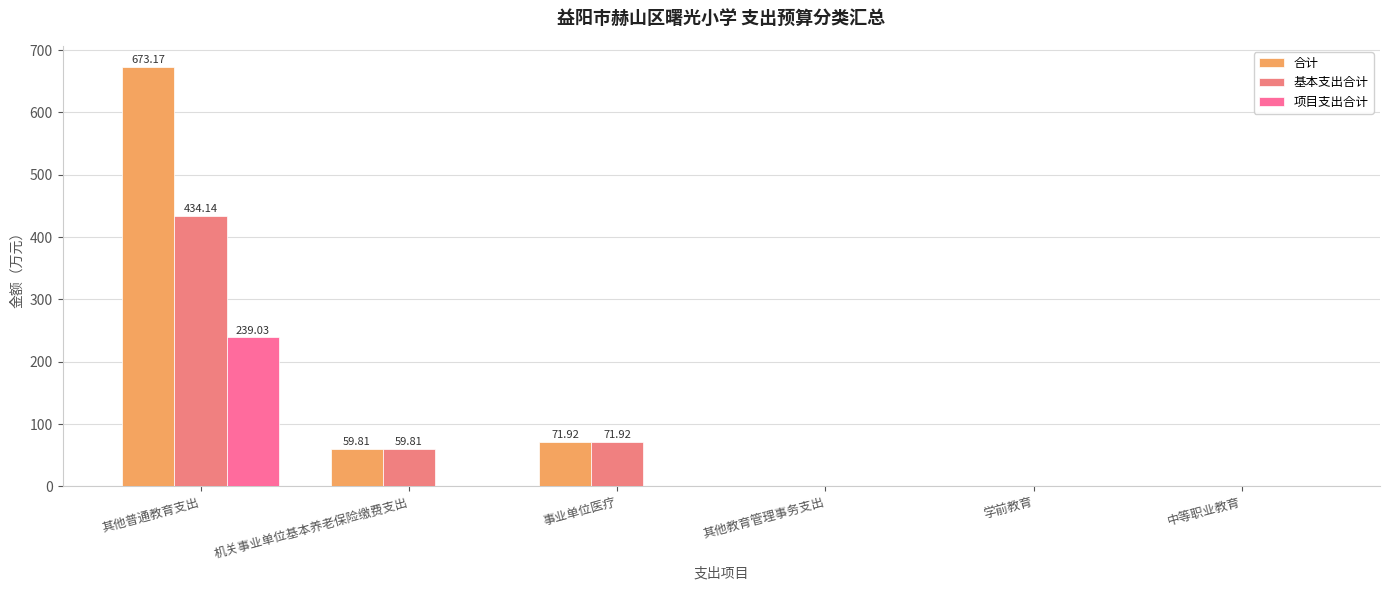

How many distinct data groups are displayed?

3